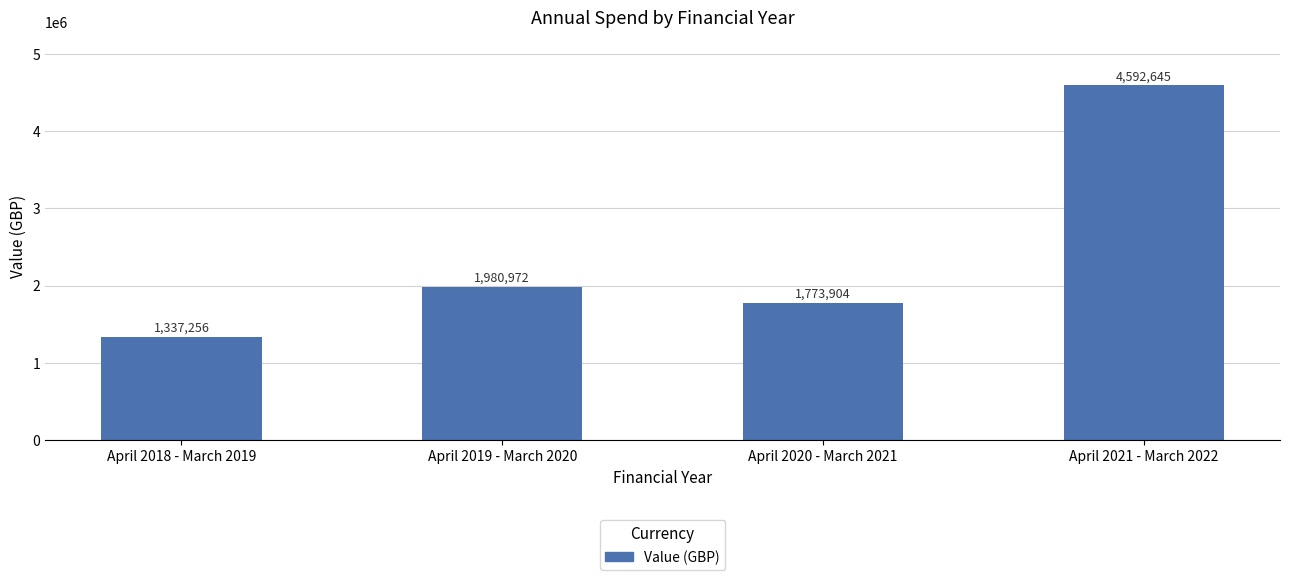

Rank the categories by value from highest to lowest.

April 2021 - March 2022, April 2019 - March 2020, April 2020 - March 2021, April 2018 - March 2019